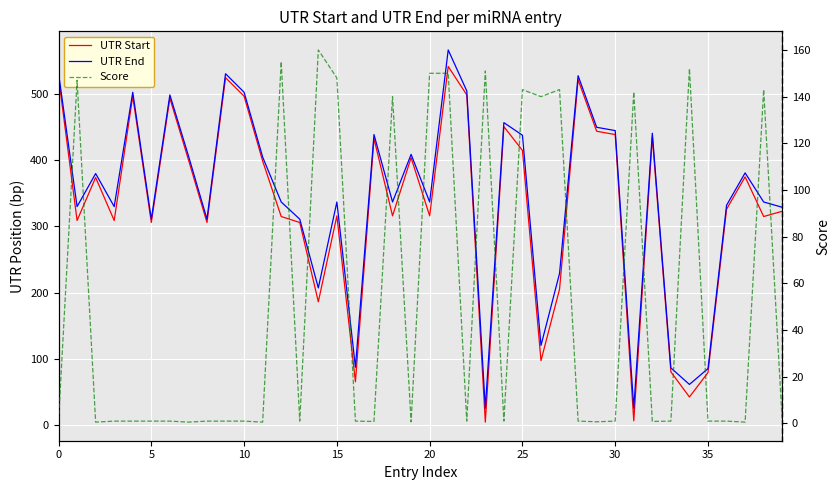

In UTR End, how many points are higher than both neighbors (excluding endpoints)?

12